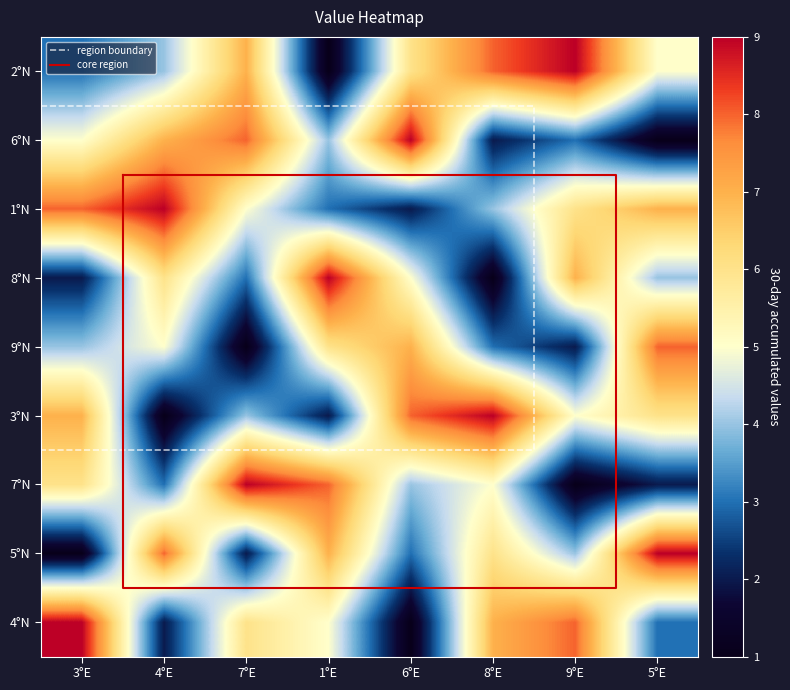

Between 6°E and 3°E, which is larger?

6°E